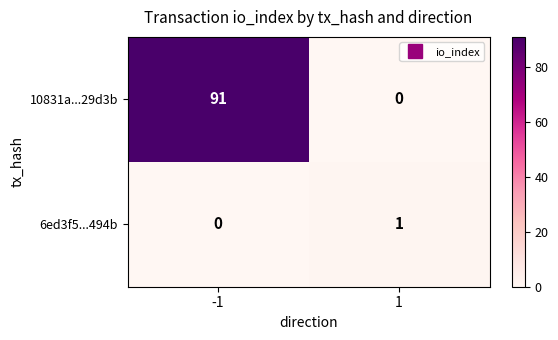

Reading right to left, transcribe all the data shown in this chart.

10831a...29d3b: 0	91
6ed3f5...494b: 1	0